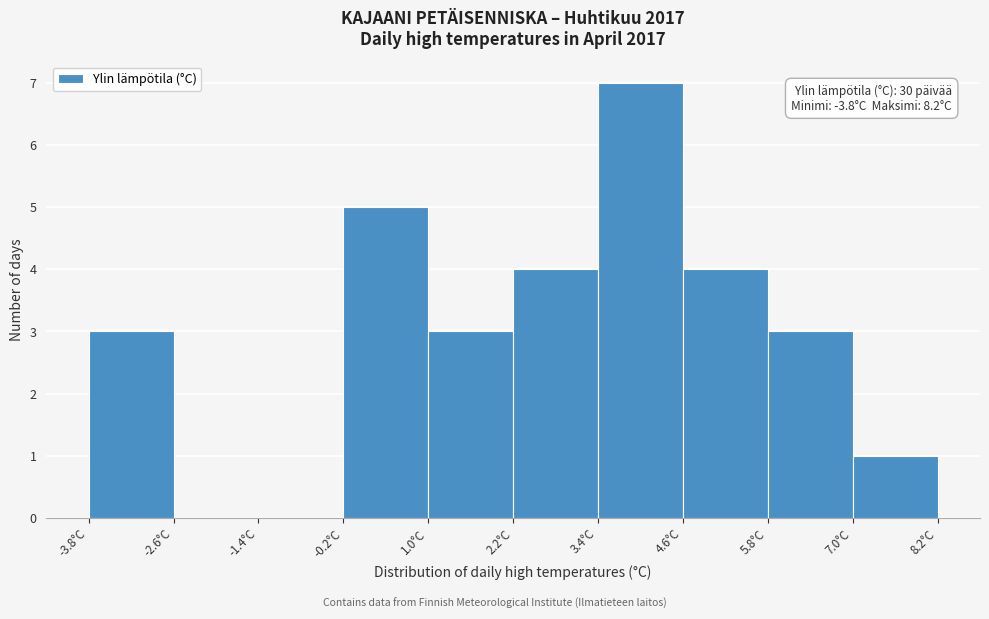

Over which range of the x-axis is the bar tallest?

3.4 to 4.6